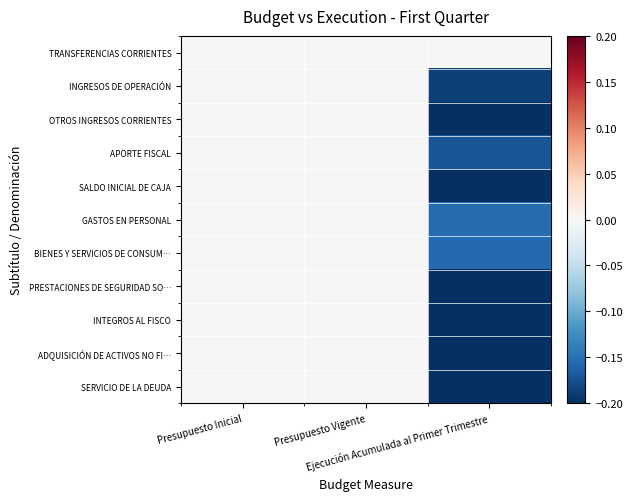

Which series has the widest spread of values?

OTROS INGRESOS CORRIENTES